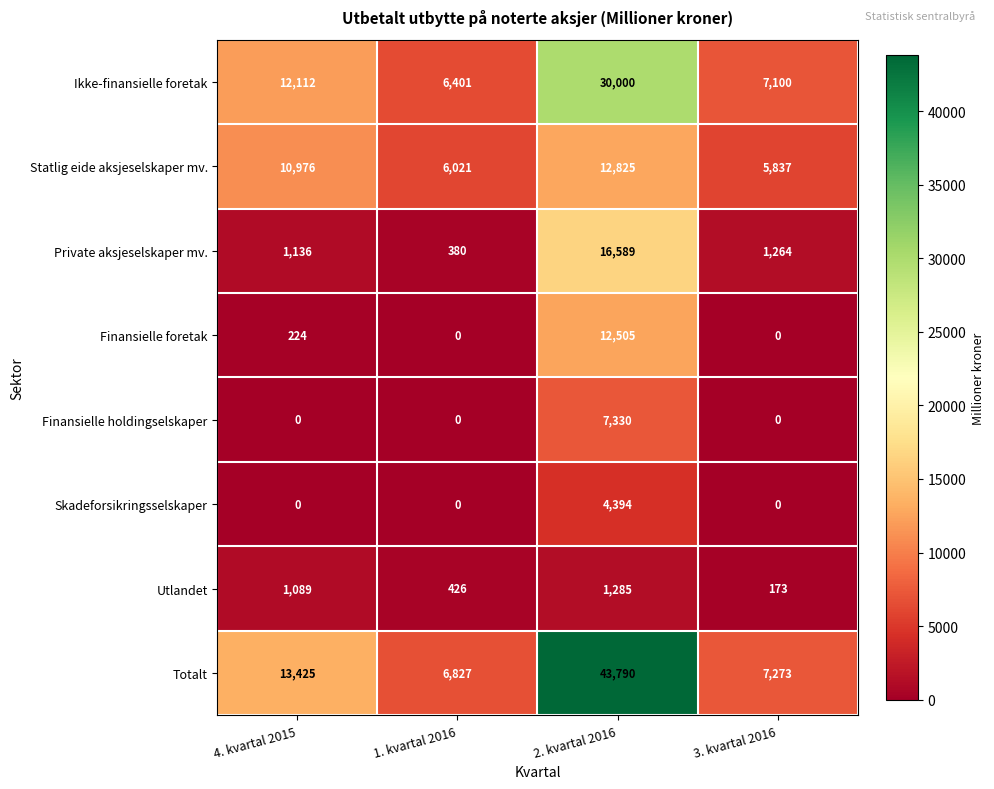

Which series has the largest total across all categories?

Totalt